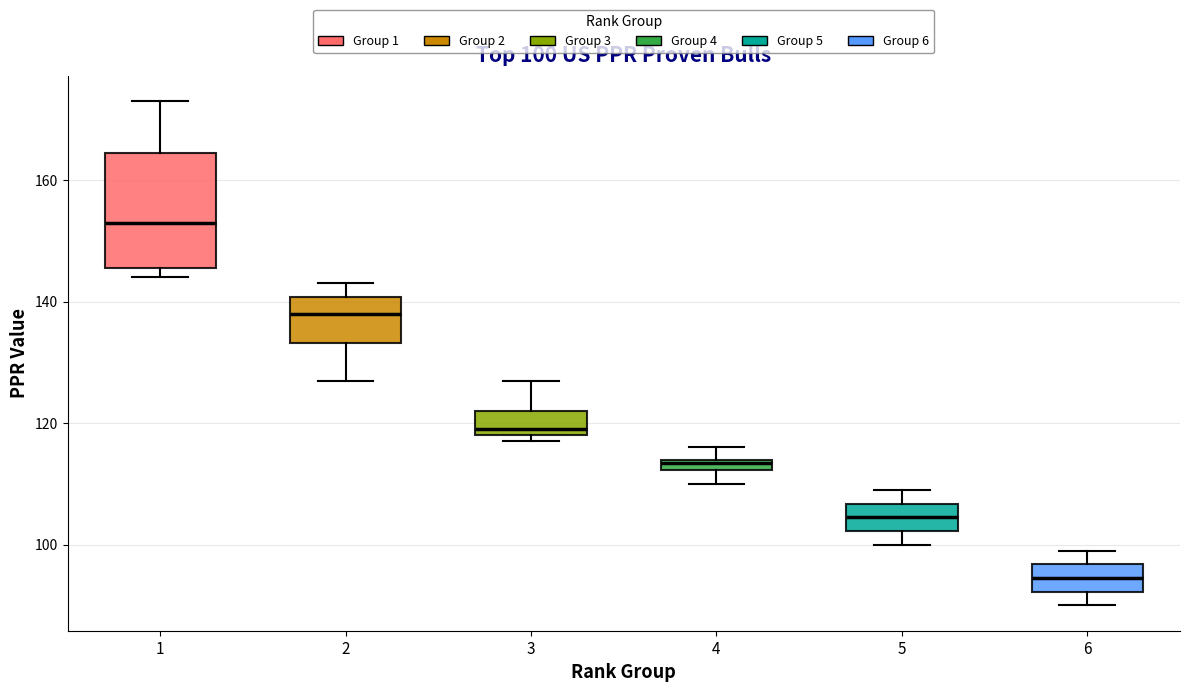

Which box has the lowest median line?

6